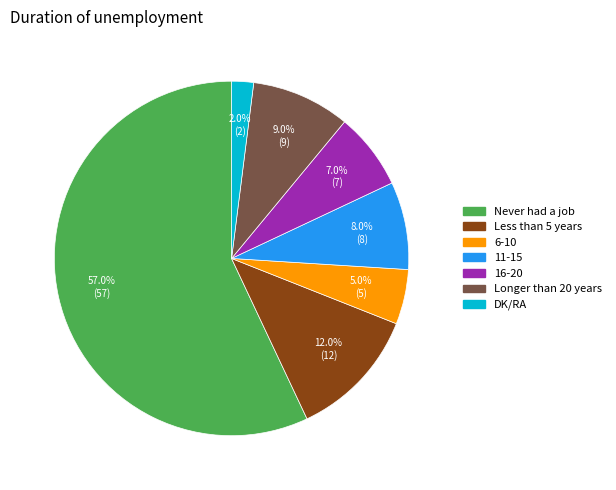

True or false: Never had a job accounts for 43% of the total.

False